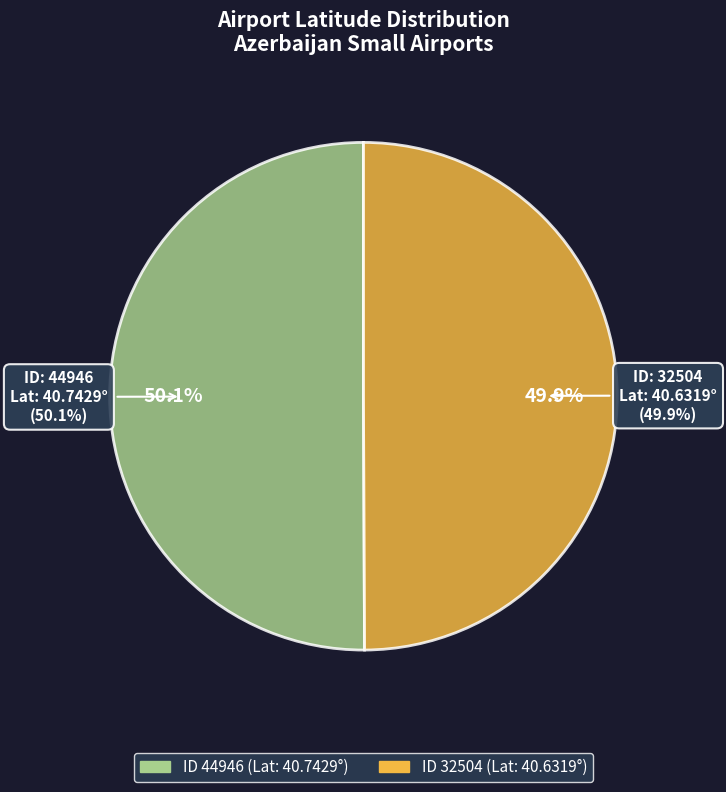

What is the majority slice?

44946